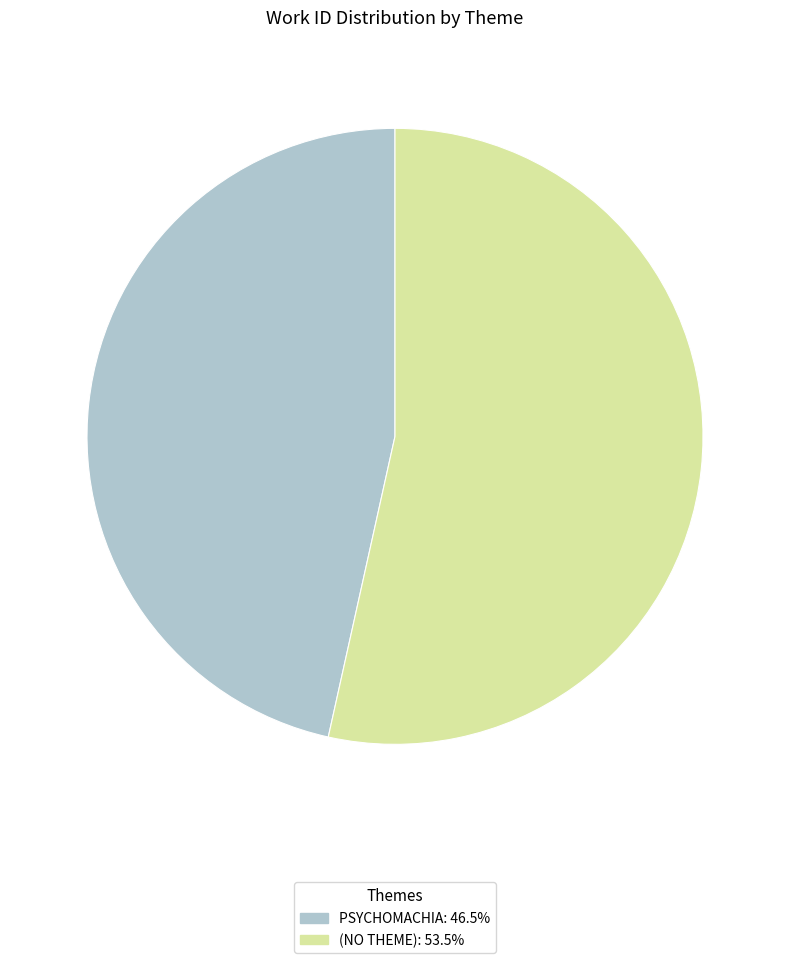

Is there a majority slice in this chart?

Yes